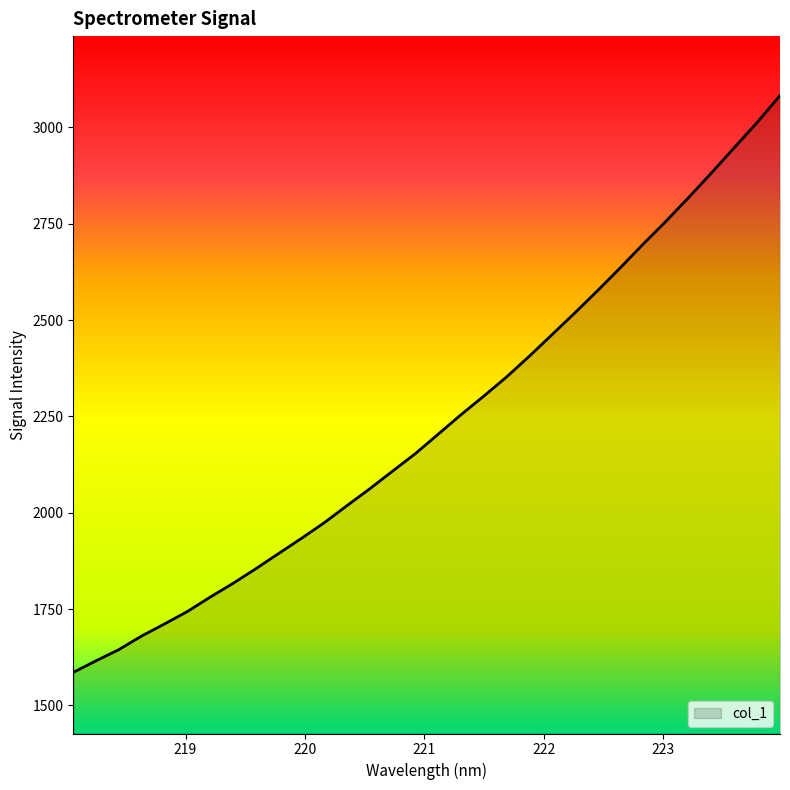

Reading left to right, what are all the values shown in this chart?

1585.8	1615.9	1645.0	1680.4	1711.5	1743.8	1781.1	1816.7	1854.7	1894.2	1933.5	1974.1	2018.5	2062.4	2108.1	2153.6	2203.9	2254.4	2302.7	2352.4	2406.3	2462.5	2518.9	2576.7	2636.3	2697.5	2756.7	2818.6	2882.3	2947.7	3012.8	3082.4